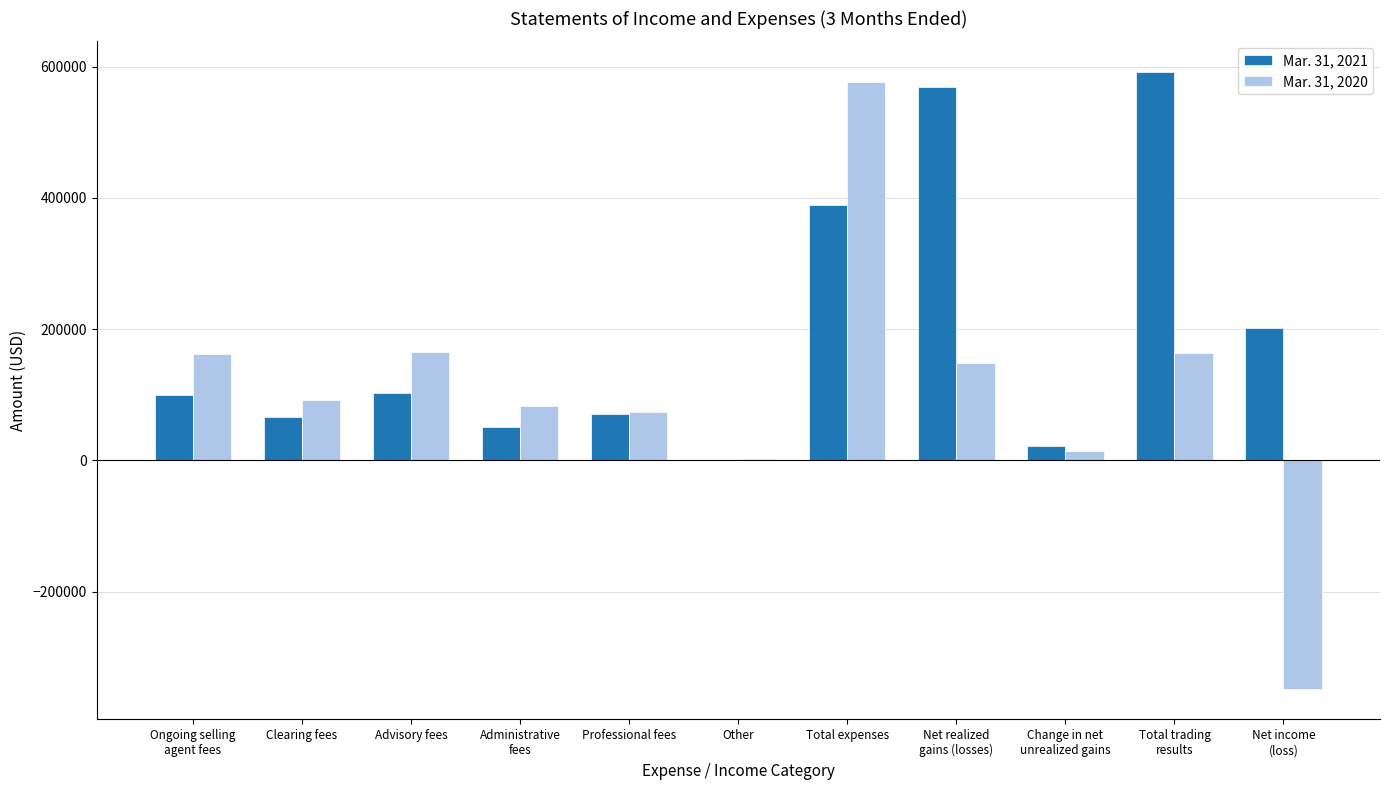

Which series has the largest total across all categories?

Mar. 31, 2021